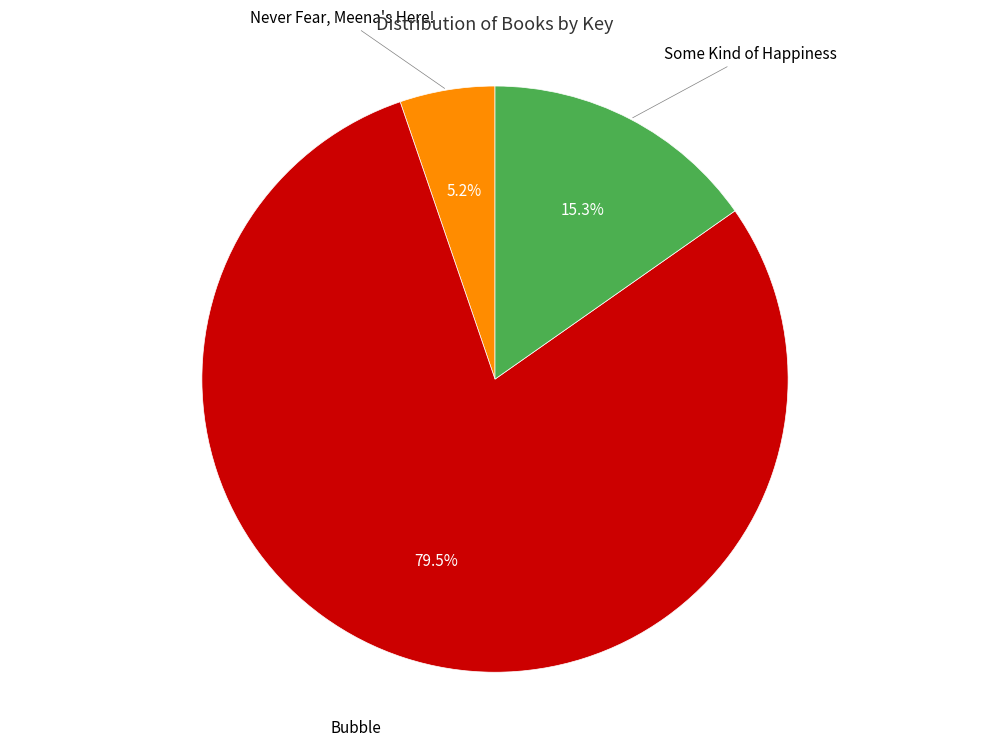

To the nearest percent, what portion does Never Fear, Meena's Here! represent?

5%